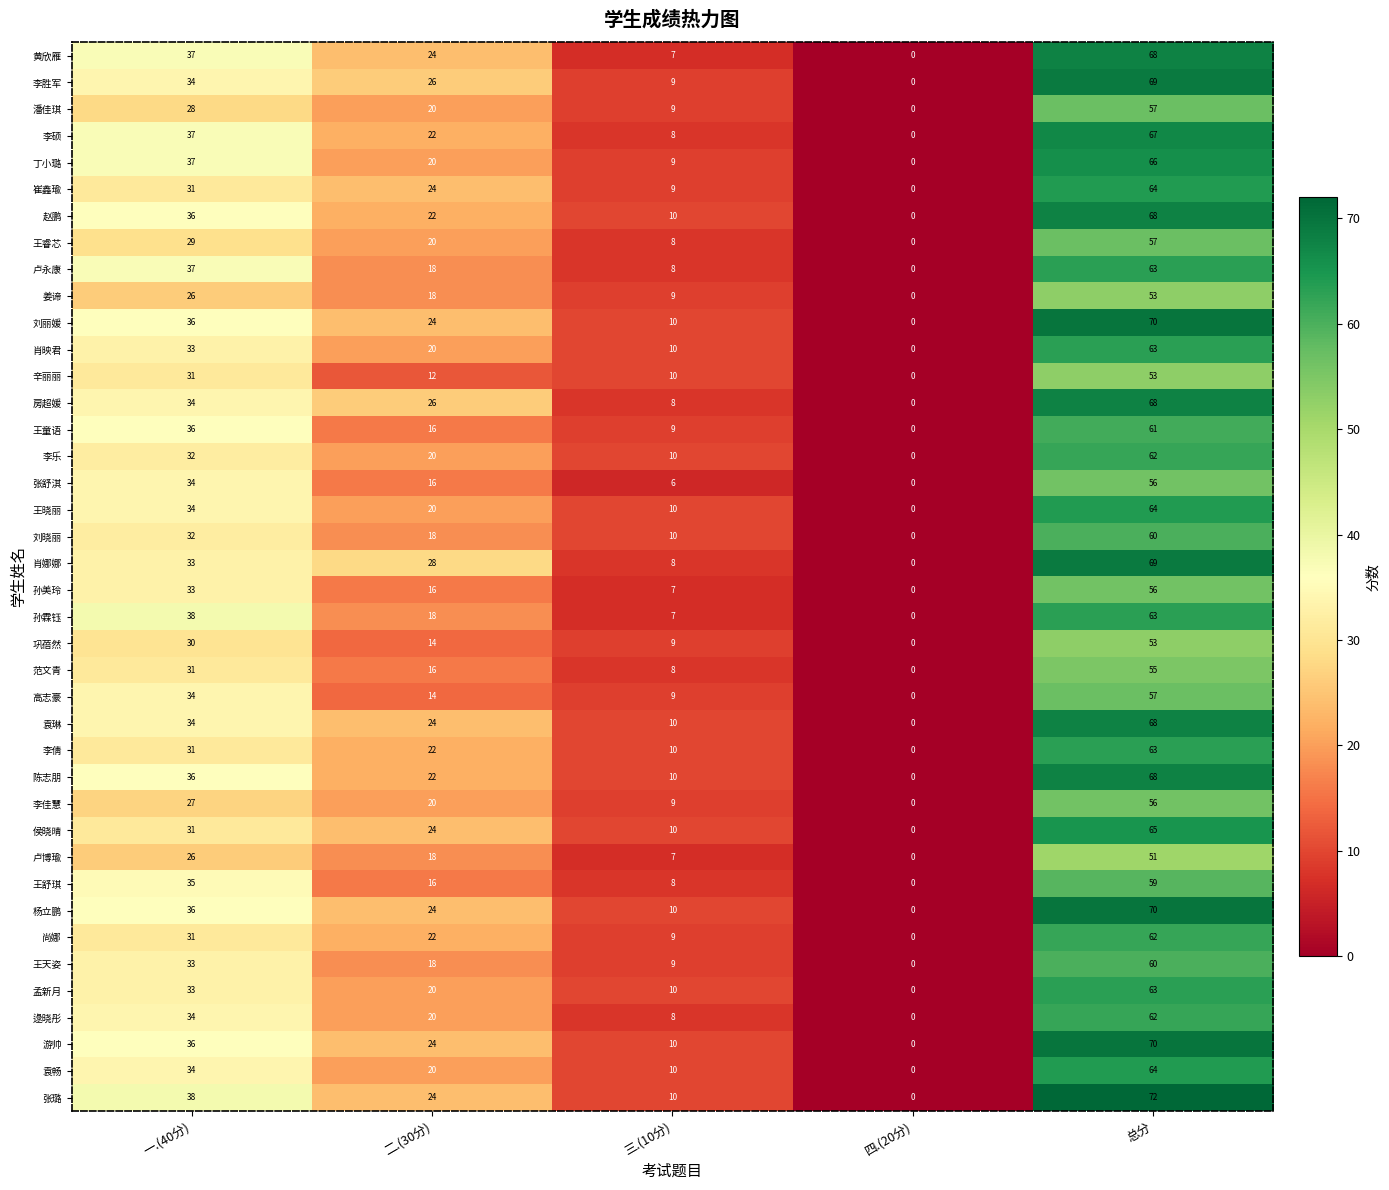

Is it true that 袁琳 equals -30 at 四.(20分)?

False